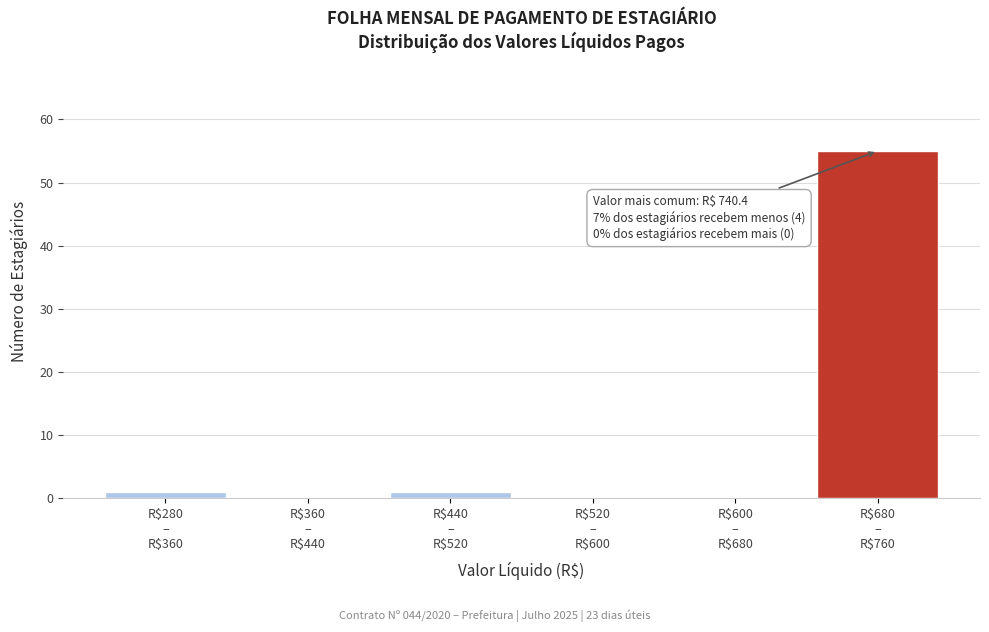

What is the greatest value displayed?

55